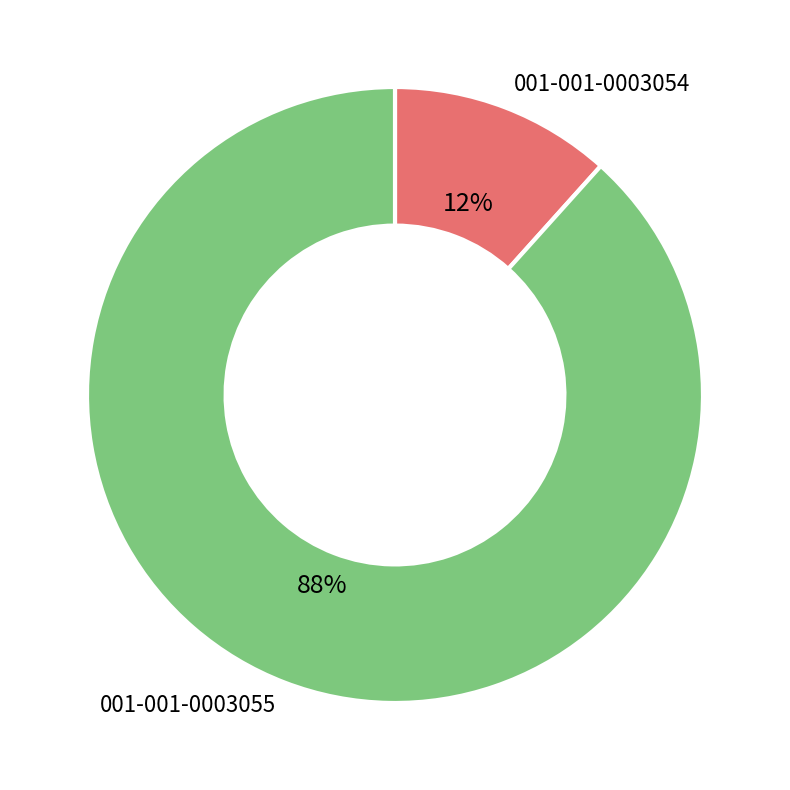

Combined, do 001-001-0003054 and 001-001-0003055 account for over 50%?

Yes